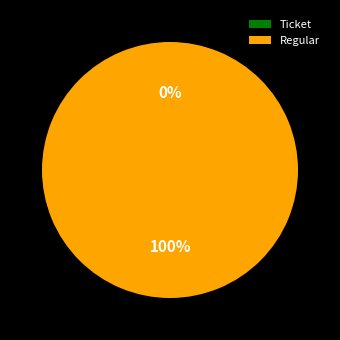

Is it true that Ticket is 10% of the pie?

False